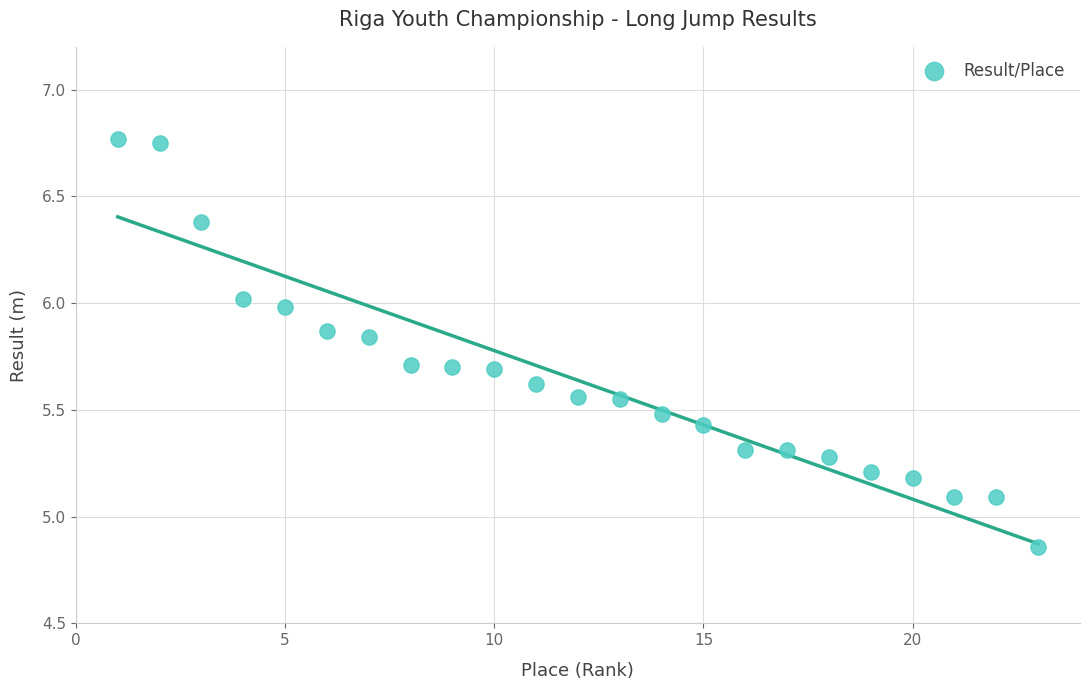

What is the range of X values (max minus min)?

22.0